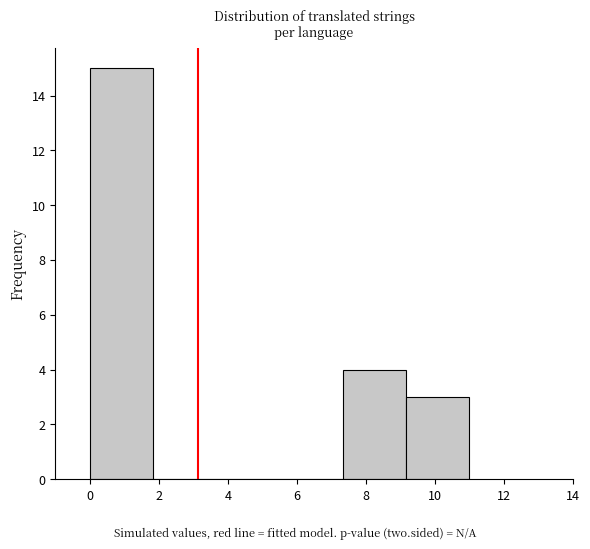

Reading left to right, transcribe this chart: for each bar, give the range it covers on the x-axis and its height. Neither the bar edges nor the heights are printed on the chart, so give them approximately, as read against the axes.

0.0 to 1.8: 15
1.8 to 3.6: 0
3.6 to 5.6: 0
5.6 to 7.4: 0
7.4 to 9.2: 4
9.2 to 11.0: 3